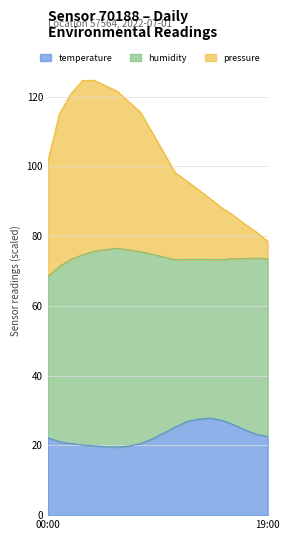

What is the label of the 6th point from the left?

05:00